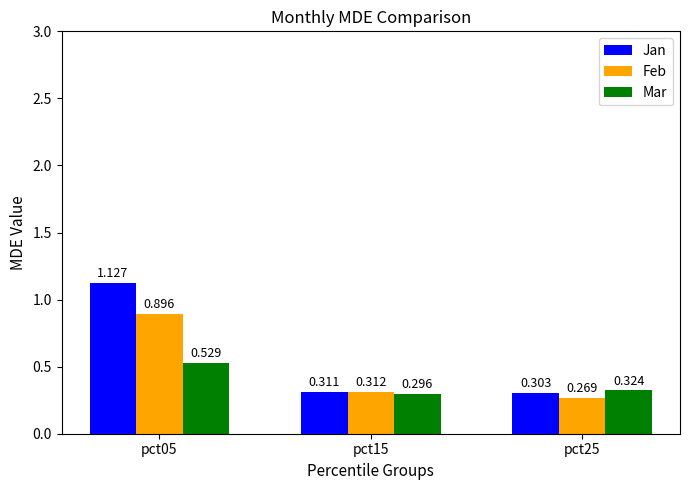

At which category is the sum across all series the highest?

pct05